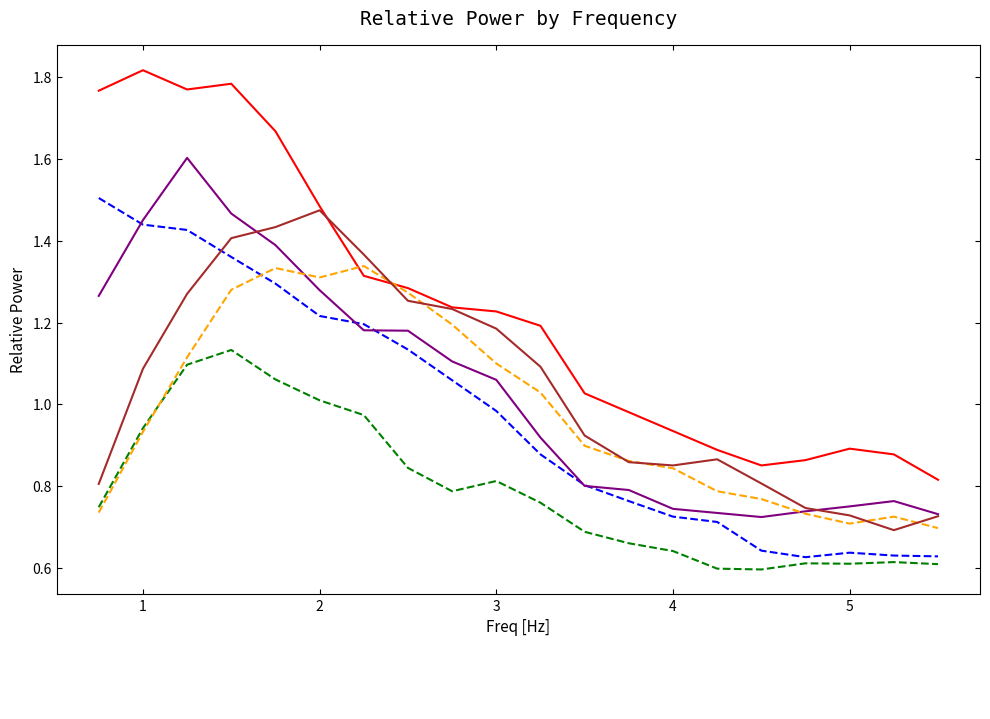

What is the maximum value shown in the chart?

1.8